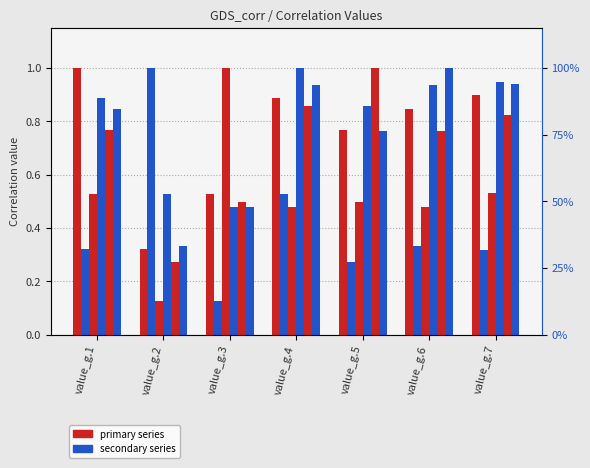

At how many categories does at least one series exceed 0?

7